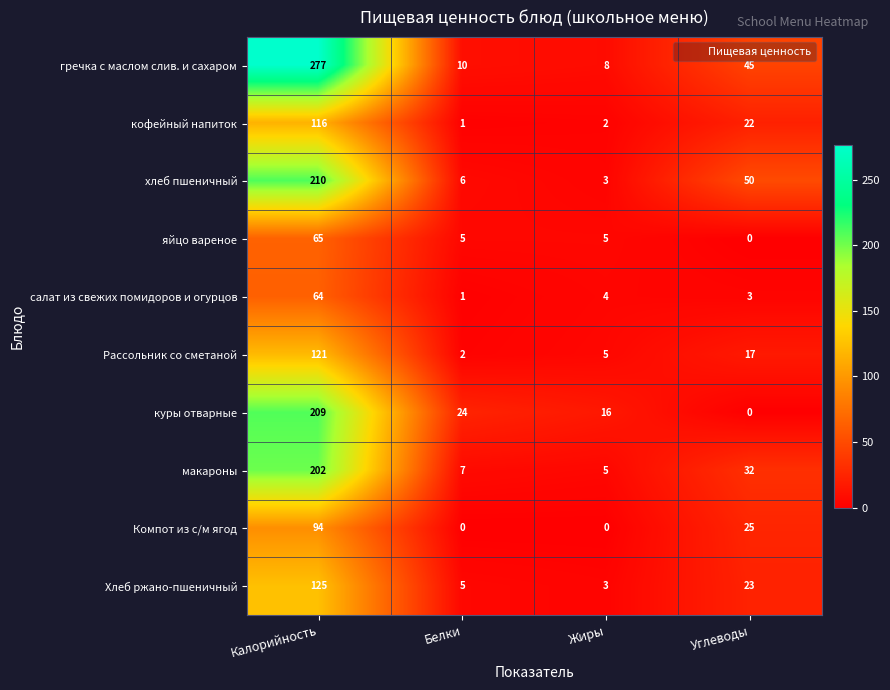

Rank the series by their maximum value, from highest to lowest.

гречка с маслом слив. и сахаром, хлеб пшеничный, куры отварные, макароны, Хлеб ржано-пшеничный, Рассольник со сметаной, кофейный напиток, Компот из с/м ягод, яйцо вареное, салат из свежих помидоров и огурцов